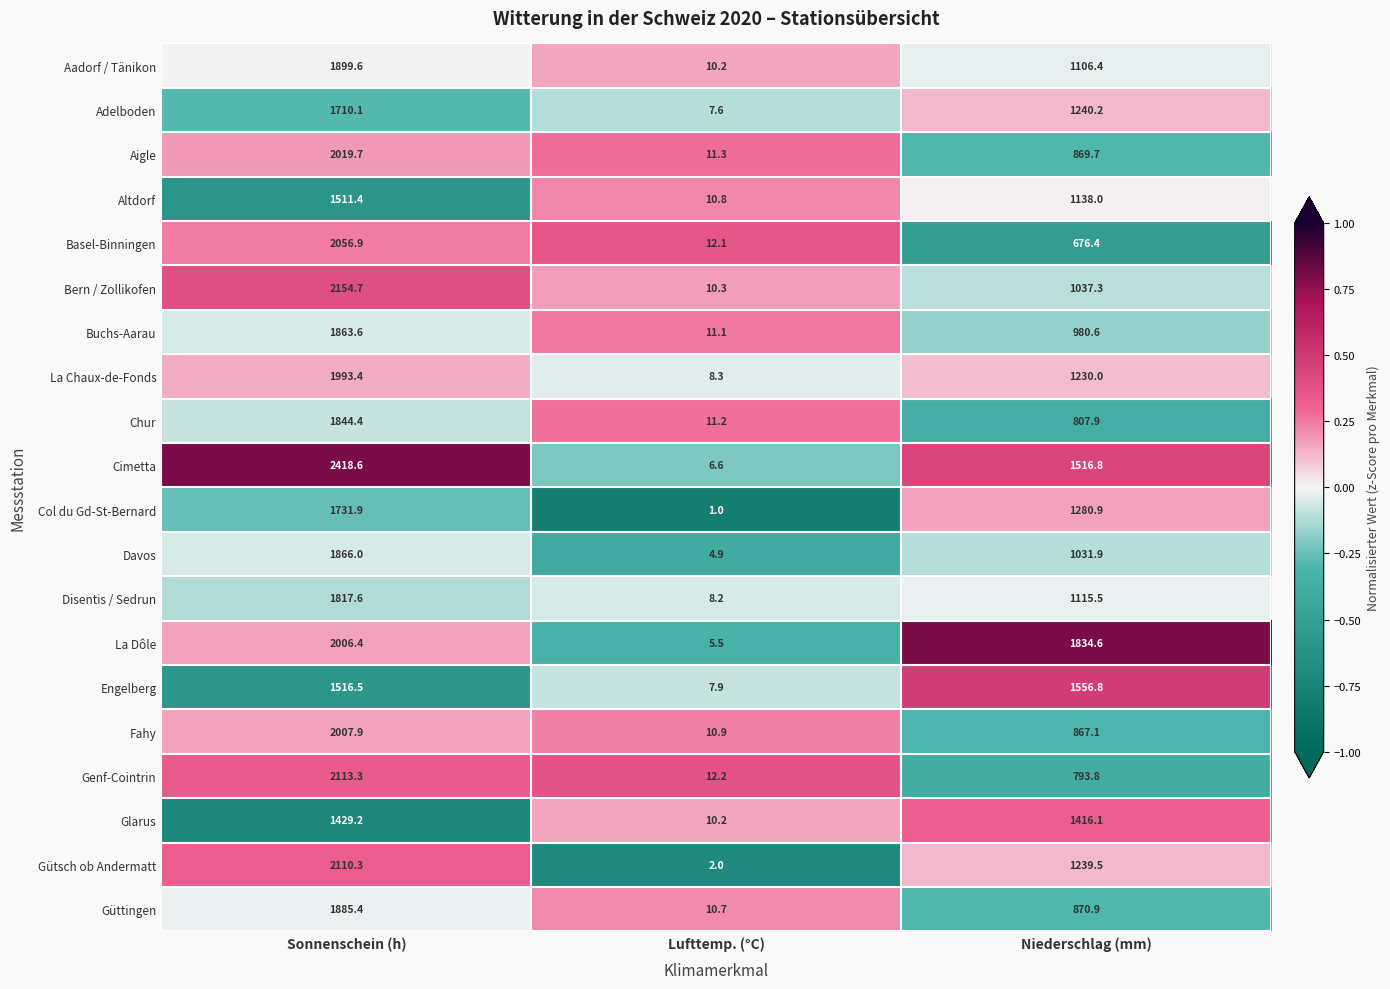

Rank the categories by Buchs-Aarau value from highest to lowest.

Sonnenschein (h), Niederschlag (mm), Lufttemp. (°C)